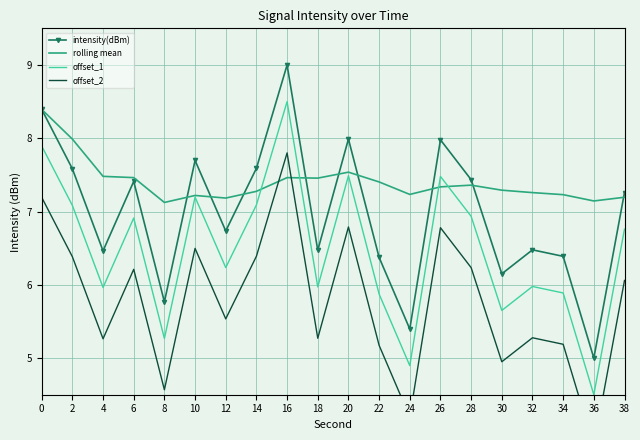

Reading left to right, list all the values displayed in this chart.

intensity(dBm): 8.4	7.6	6.5	7.4	5.8	7.7	6.7	7.6	9.0	6.5	8.0	6.4	5.4	8.0	7.4	6.1	6.5	6.4	5.0	7.3
rolling mean: 8.4	8.0	7.5	7.5	7.1	7.2	7.2	7.3	7.5	7.5	7.5	7.4	7.2	7.3	7.4	7.3	7.3	7.2	7.1	7.2
offset_1: 7.9	7.1	6.0	6.9	5.3	7.2	6.2	7.1	8.5	6.0	7.5	5.9	4.9	7.5	6.9	5.6	6.0	5.9	4.5	6.8
offset_2: 7.2	6.4	5.3	6.2	4.6	6.5	5.5	6.4	7.8	5.3	6.8	5.2	4.2	6.8	6.2	4.9	5.3	5.2	3.8	6.1